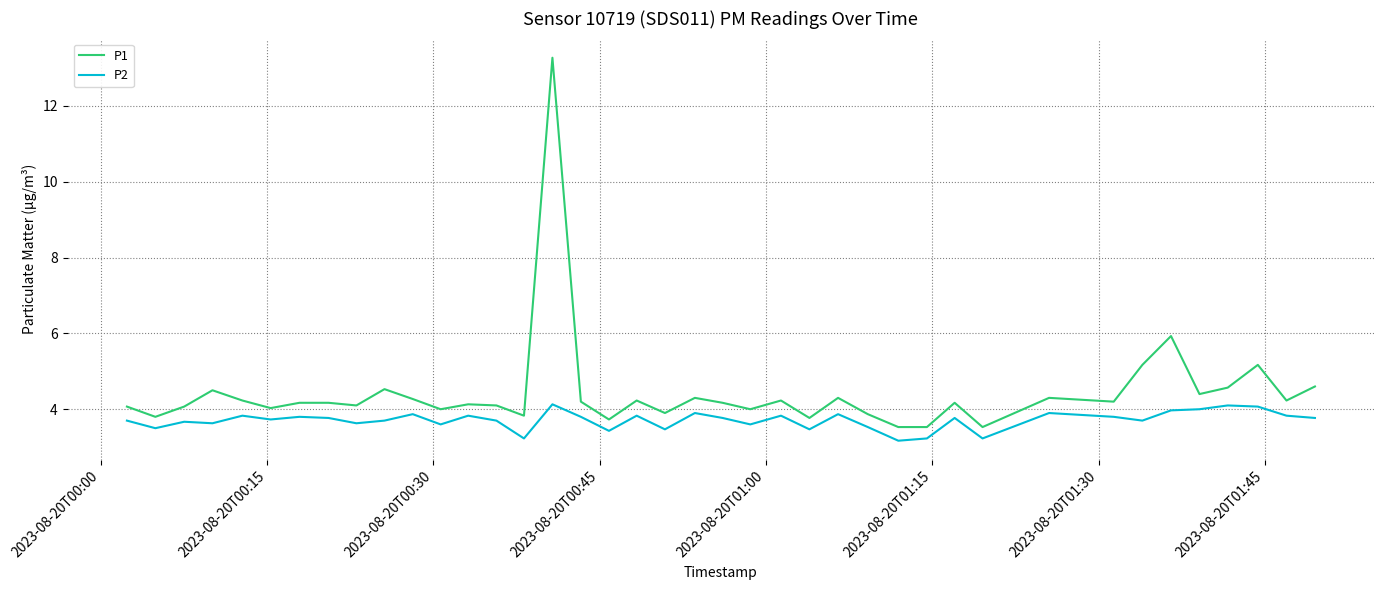

True or false: P2 and P1 cross at least once.

False